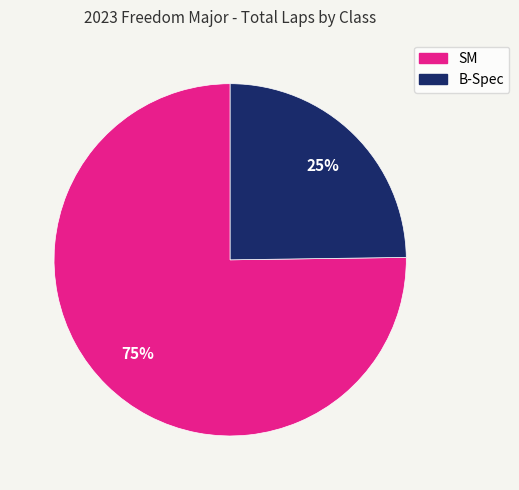

What percentage is the B-Spec slice, to the nearest percent?

25%